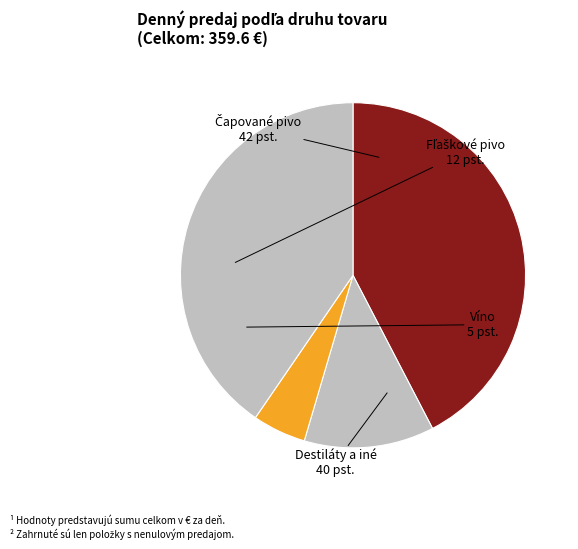

Count the number of slices in the pie.

4